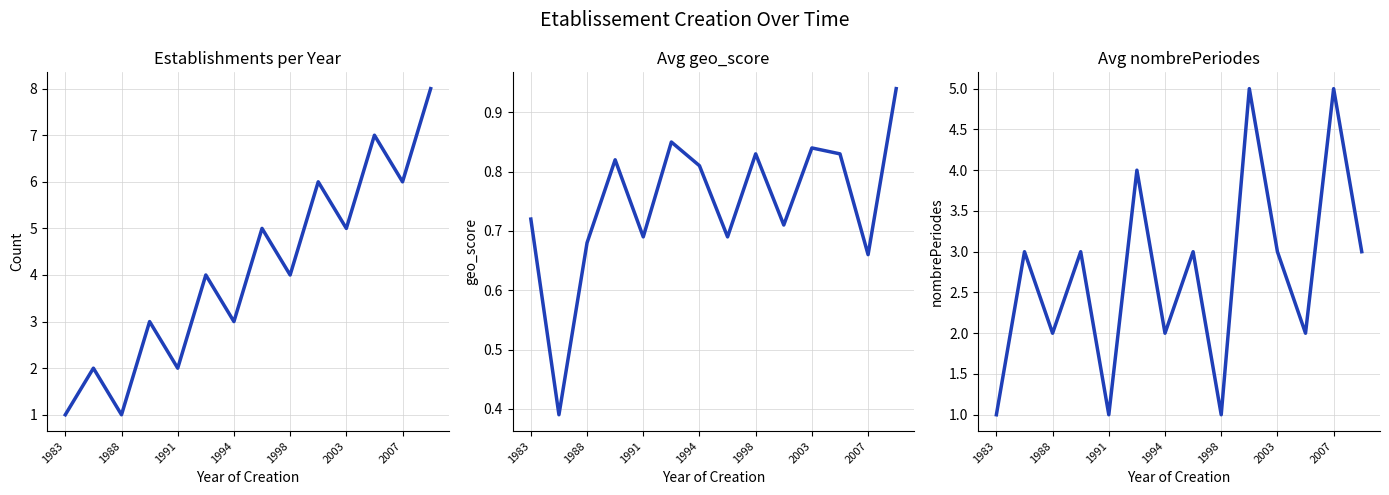

True or false: Avg nombrePeriodes and Avg geo_score cross at least once.

False